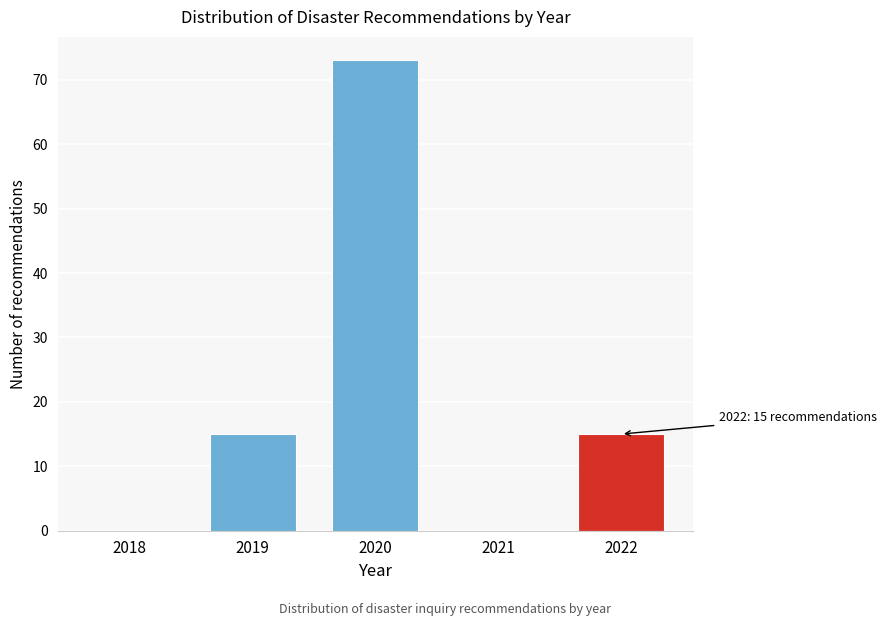

Reading left to right, what are all the values shown in this chart?

2018=0	2019=15	2020=73	2021=0	2022=15